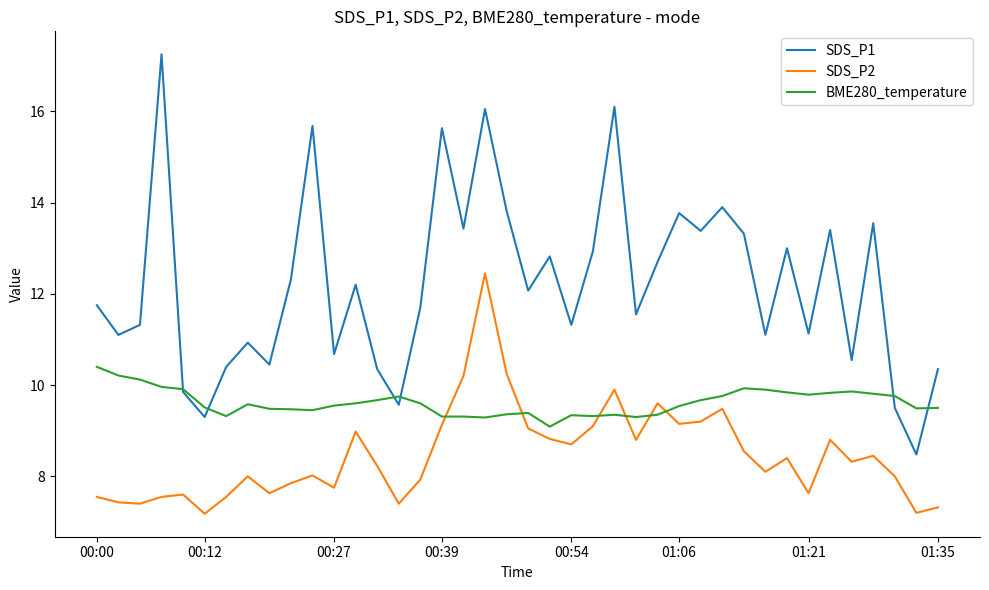

What is the smallest value displayed?

7.2